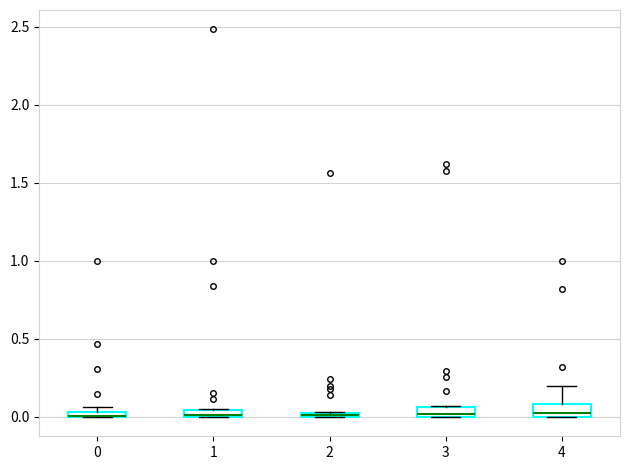

Where is the upper edge of the box at x = 3 on the y-axis? The values are not printed on the chart, so give them approximately, as read against the axis.

0.05